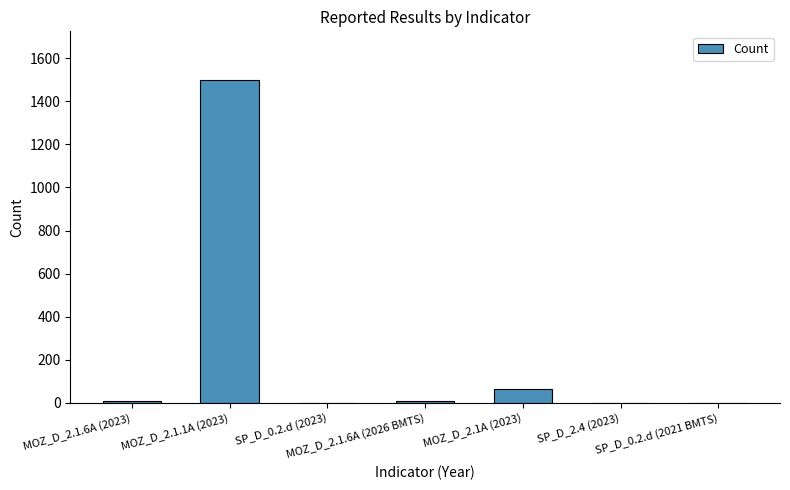

What is the maximum value shown in the chart?

1500